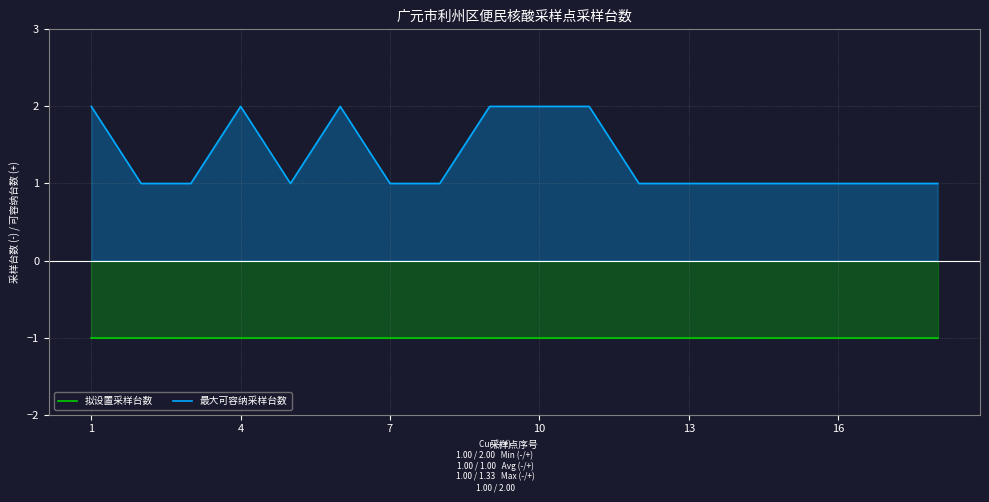

Count the 最大可容纳采样台数 values in the range 1 to 2.

18